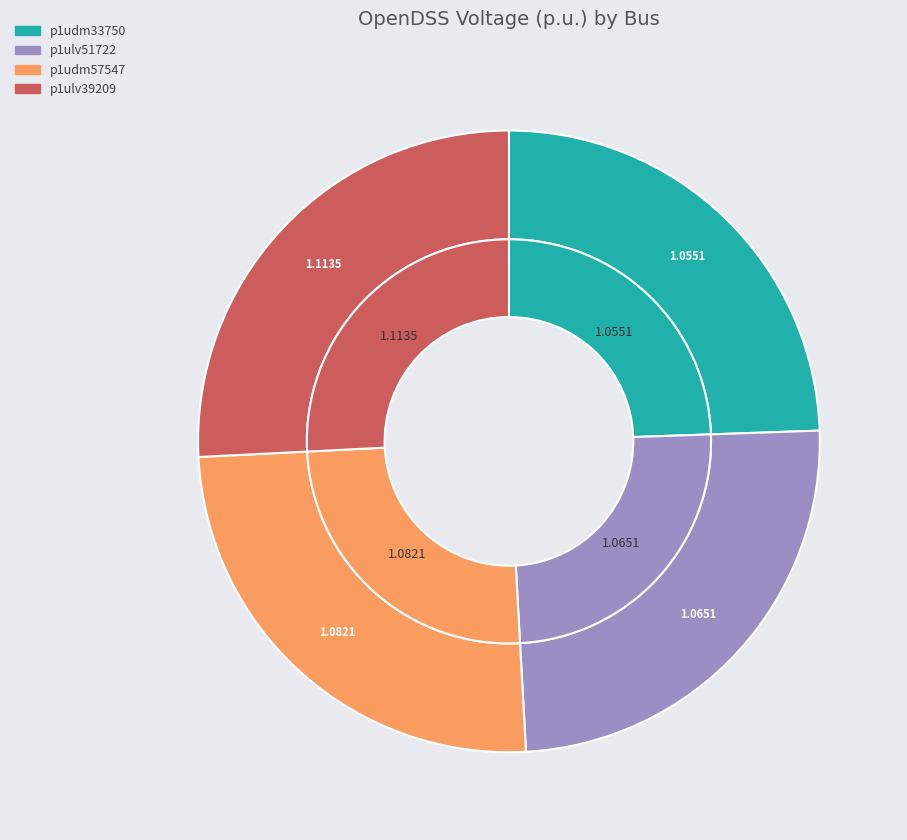

What percentage is the p1udm33750 slice, to the nearest percent?

24%